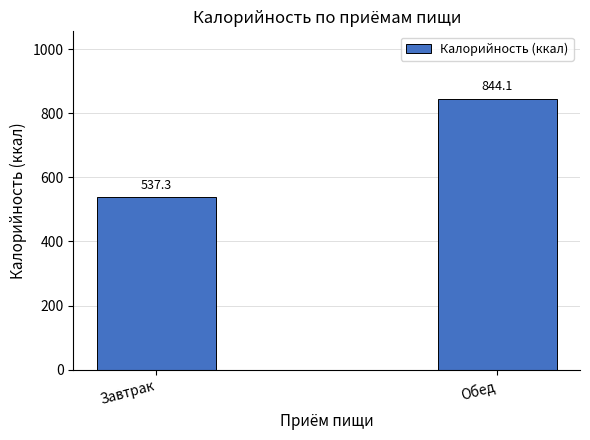

What is the sum of all values?

1381.5